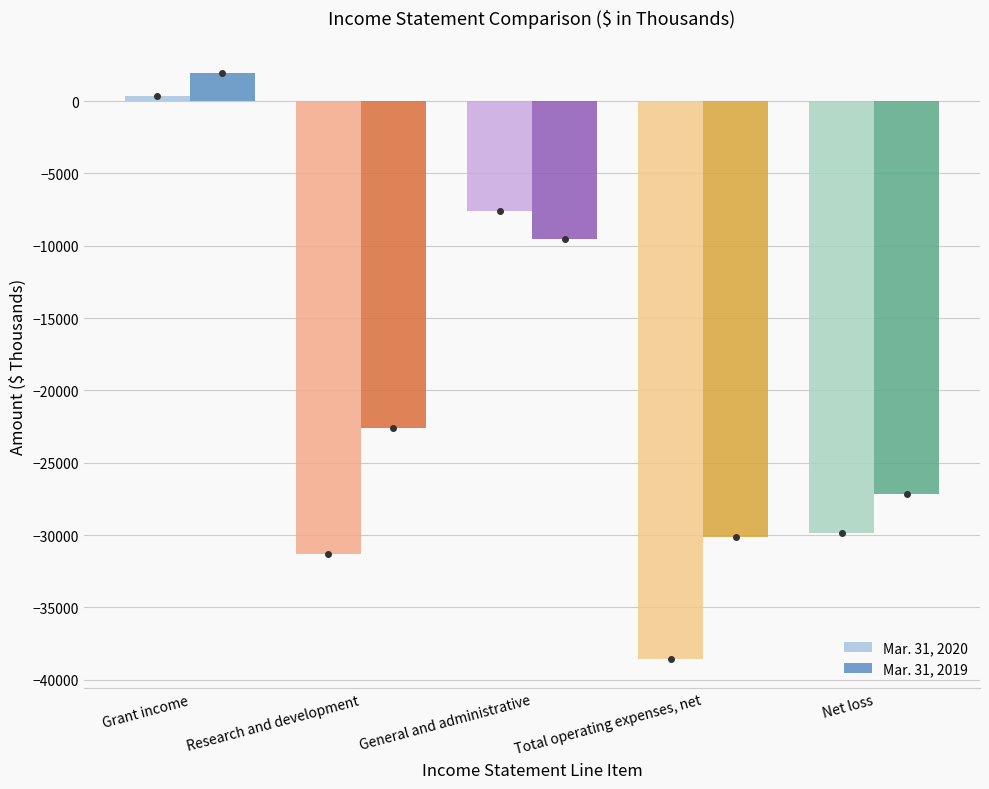

Which category has the highest value across all series?

Grant income